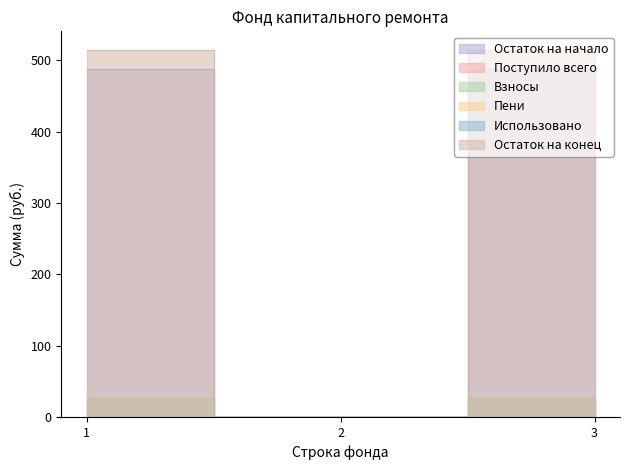

At which category is the sum across all series the highest?

1